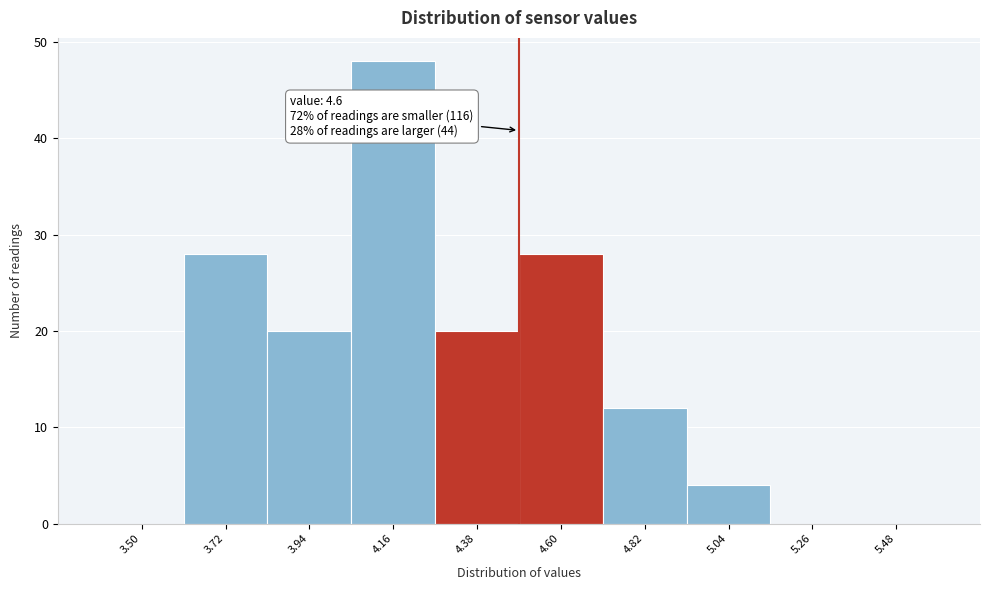

Reading left to right, transcribe all the data shown in this chart.

3.50=0	3.72=28	3.94=20	4.16=48	4.38=20	4.60=28	4.82=12	5.04=4	5.26=0	5.48=0